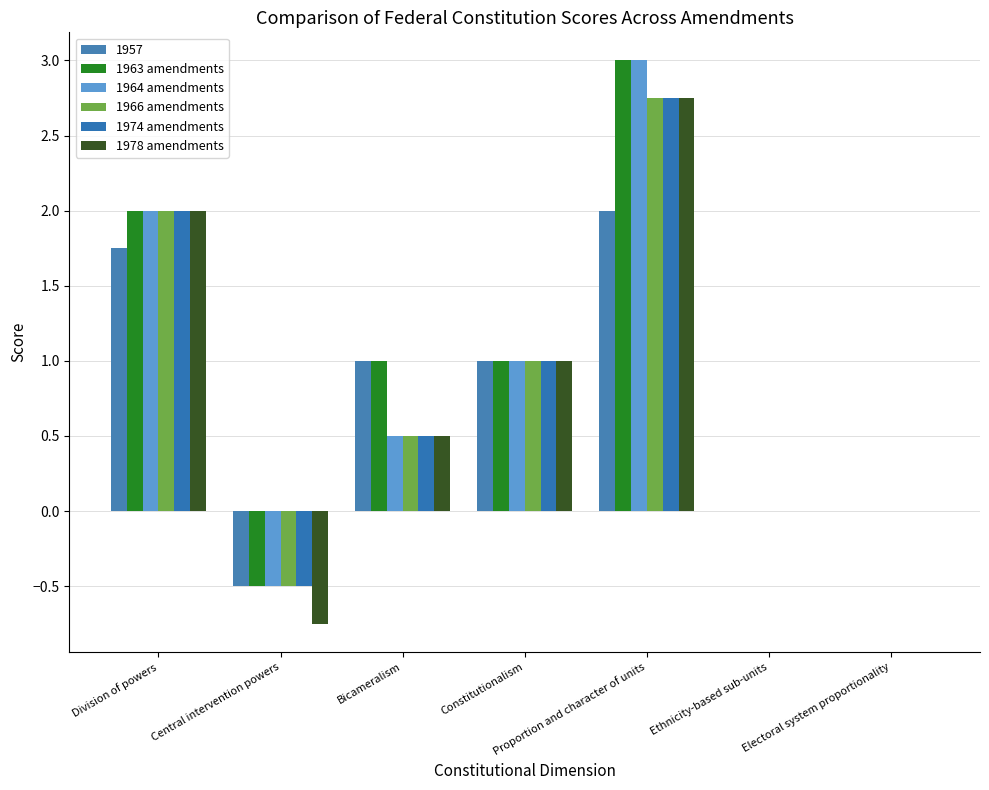

What is the minimum value for 1963 amendments?

-0.5